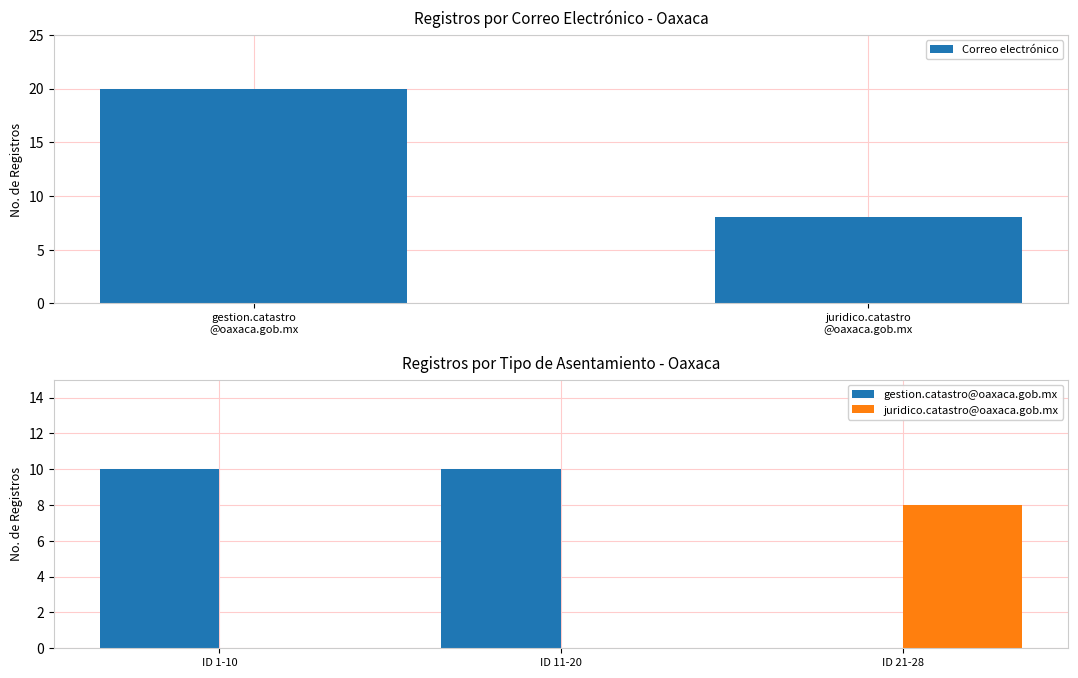

What is the smallest value displayed?

8